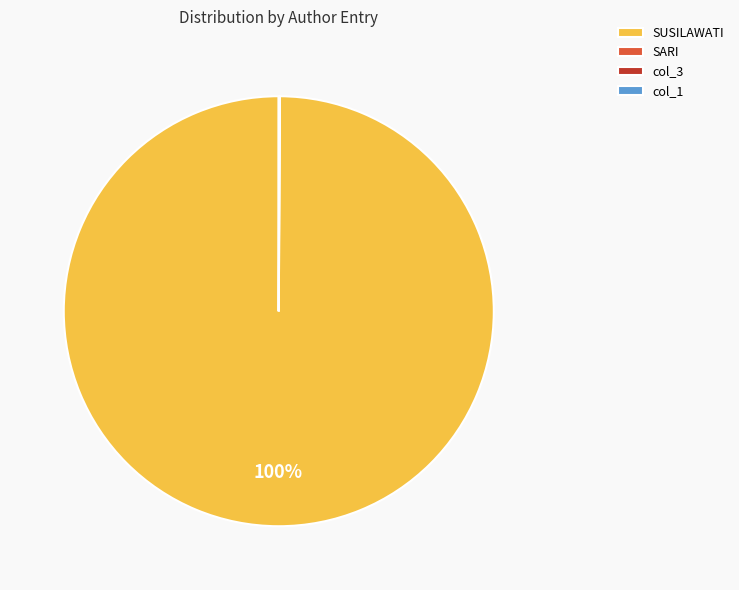

To the nearest percent, what is the average slice percentage?

25%